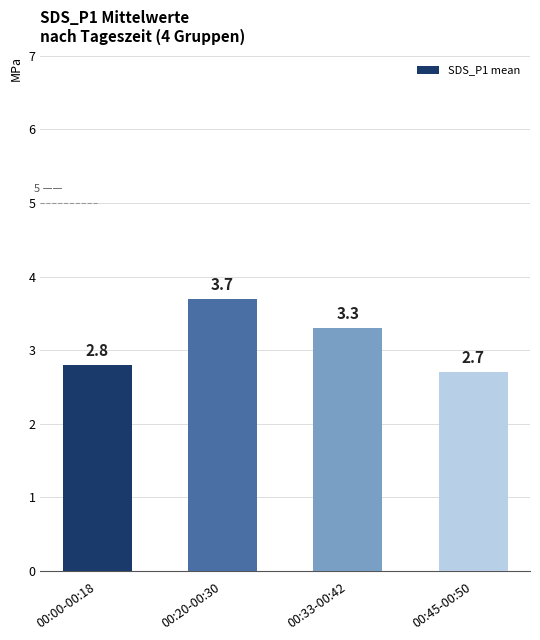

What is the maximum value shown in the chart?

3.7